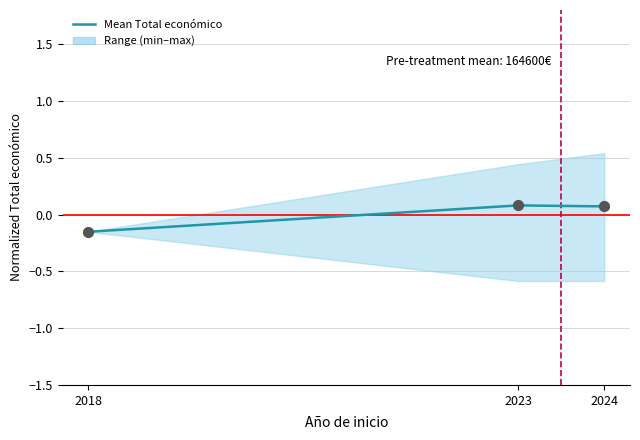

What is the change in value from 2018 to 2023?

+0.2